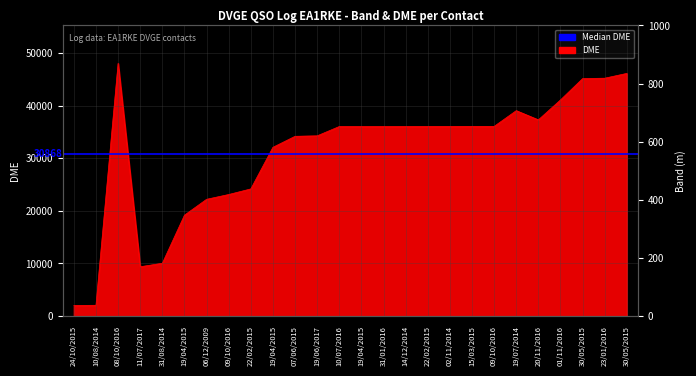

True or false: DME and Band (m) cross at least once.

False